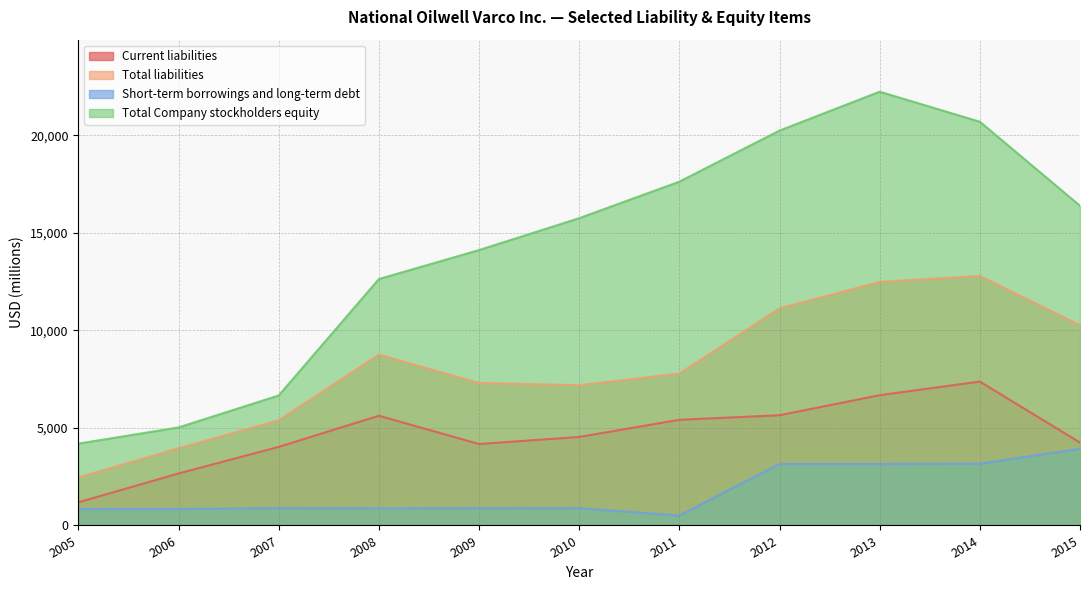

List the labels in order of Short-term borrowings and long-term debt value, largest first.

2015, 2014, 2013, 2012, 2007, 2010, 2009, 2008, 2005, 2006, 2011